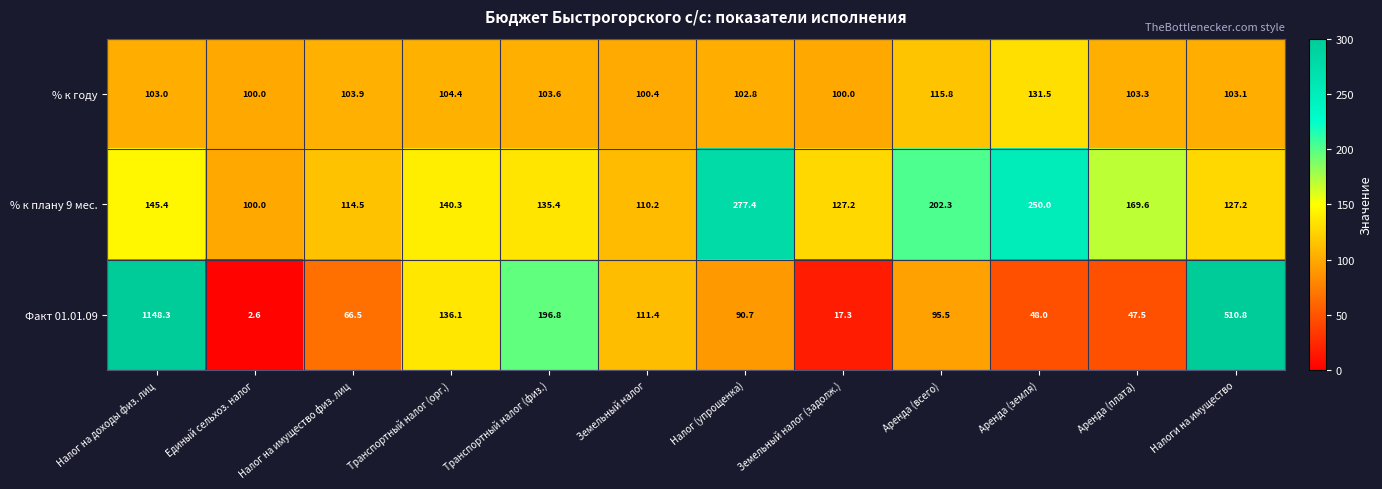

At which label is Факт 01.01.09 closest to 575?

Налоги на имущество